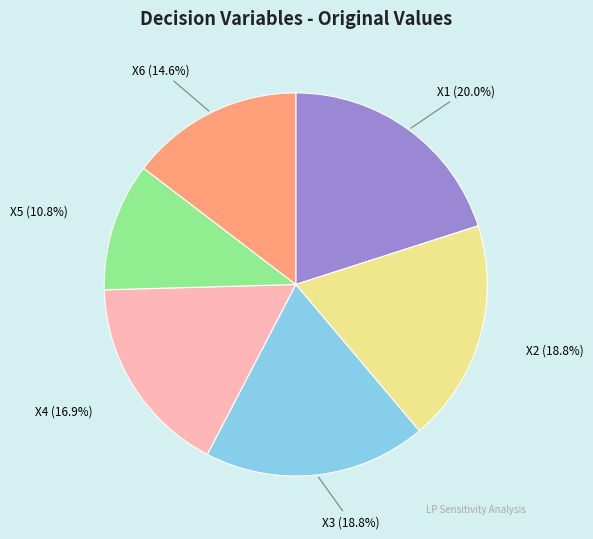

Which has a higher value, X5 or X6?

X6